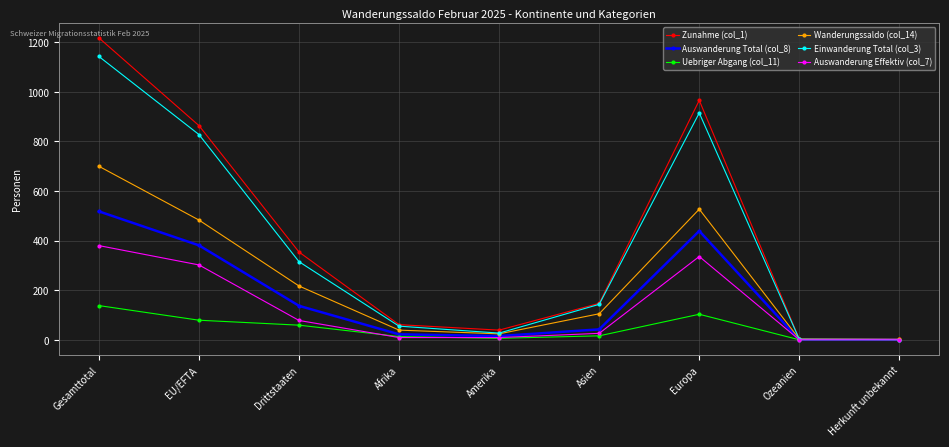

True or false: Zunahme (col_1) has more than 0 interior local peaks.

True